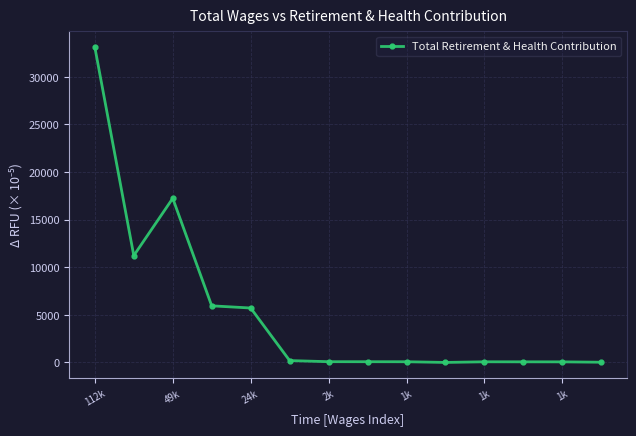

What is the maximum value shown in the chart?

33117